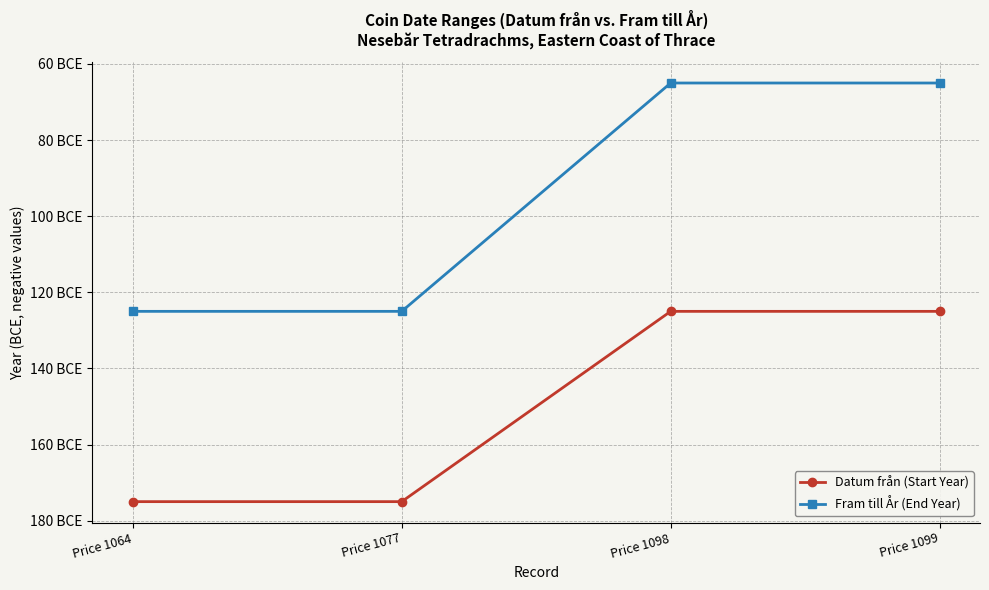

Which series changed the most between Price 1077 and Price 1098?

Fram till År (End Year)